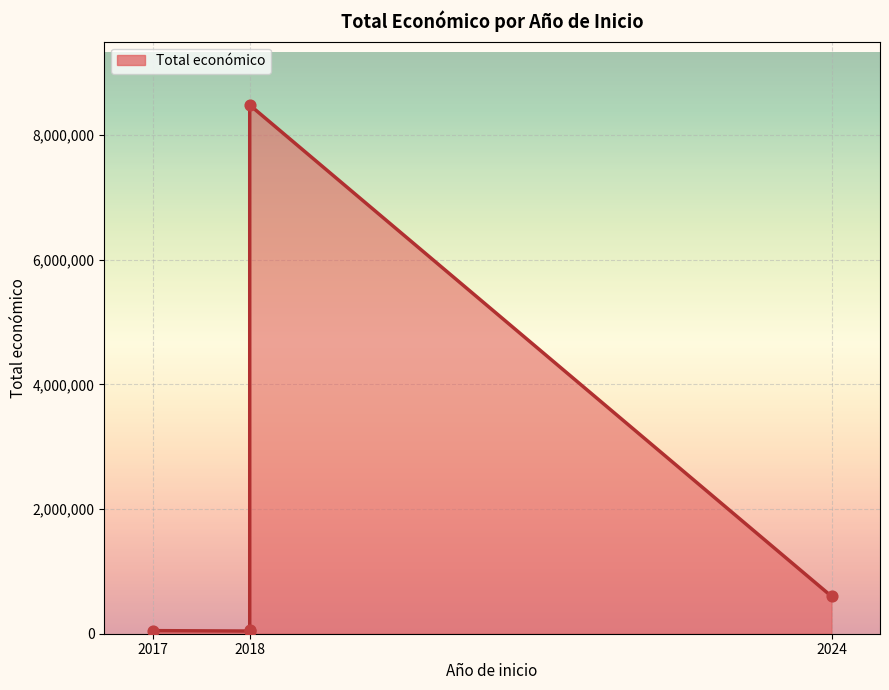

What is the change in value from 2017 to 2018?

-6650